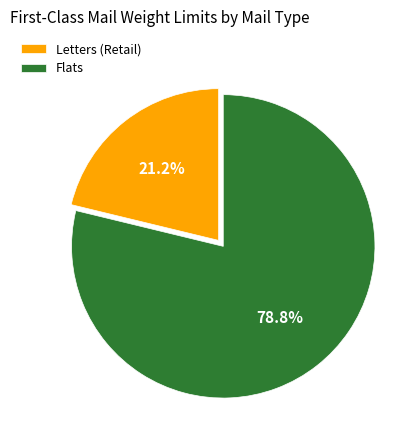

How many slices are in this pie chart?

2